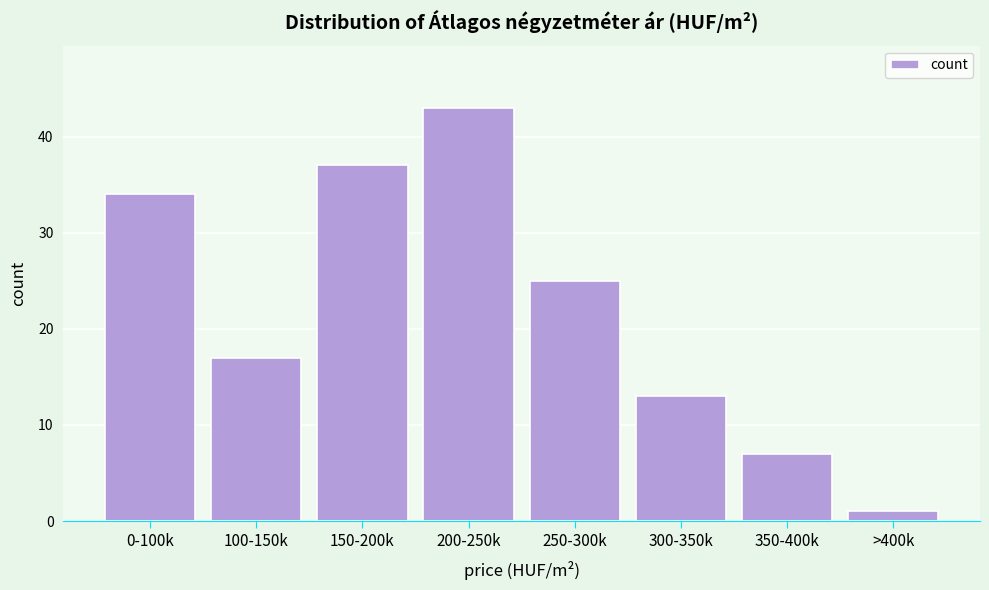

Reading right to left, extract all data points from this chart.

>400k=1	350-400k=7	300-350k=13	250-300k=25	200-250k=43	150-200k=37	100-150k=17	0-100k=34